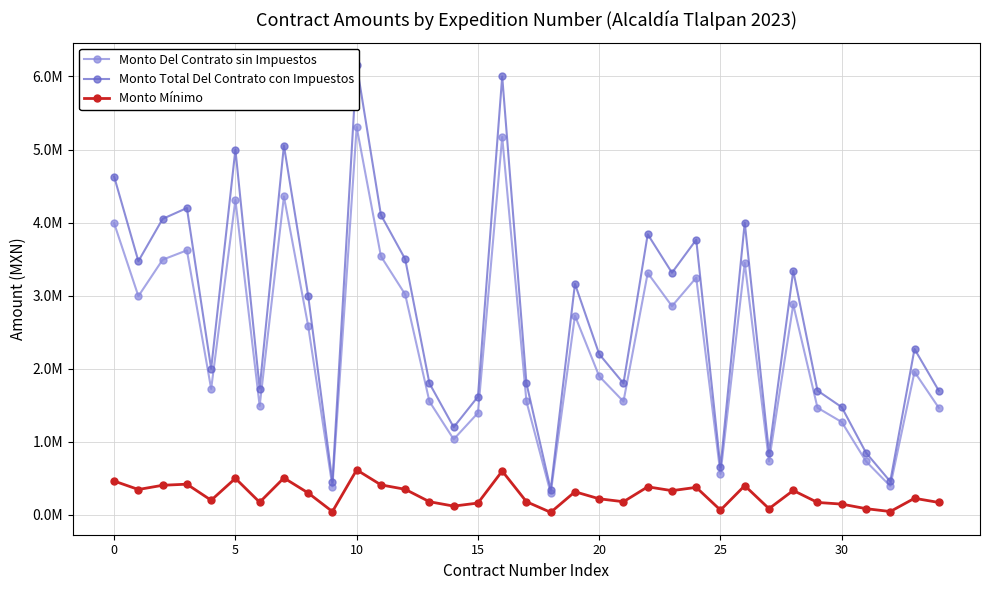

What is the sum of the Monto Del Contrato sin Impuestos values at 10 and 17?

6860268.1